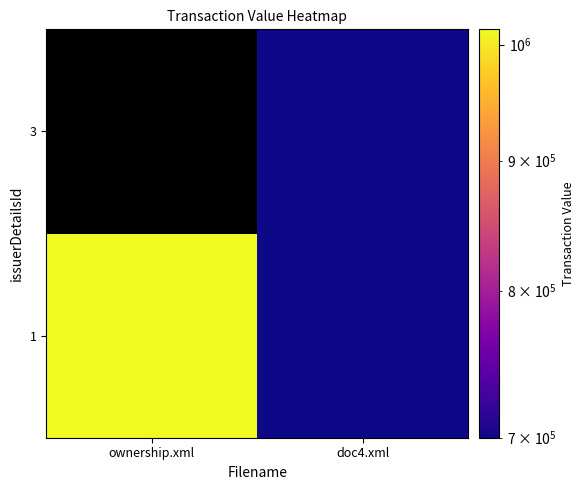

Rank the series at doc4.xml from highest to lowest value.

1, 3